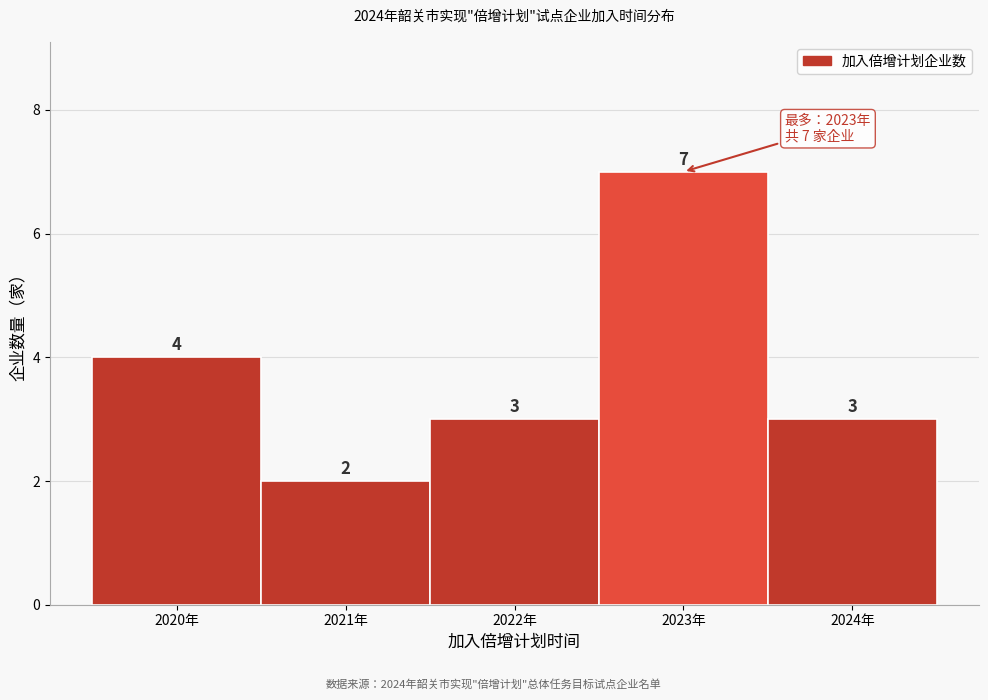

Reading left to right, list every bar in this chart as the range it spans on the x-axis followed by its height.

2019.5 to 2020.5: 4
2020.5 to 2021.5: 2
2021.5 to 2022.5: 3
2022.5 to 2023.5: 7
2023.5 to 2024.5: 3